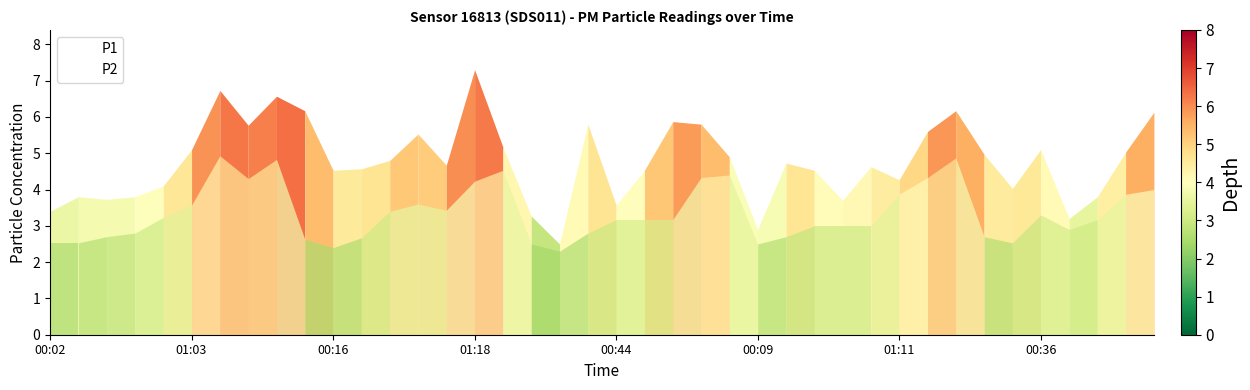

Which series has the largest range (max minus min)?

P1